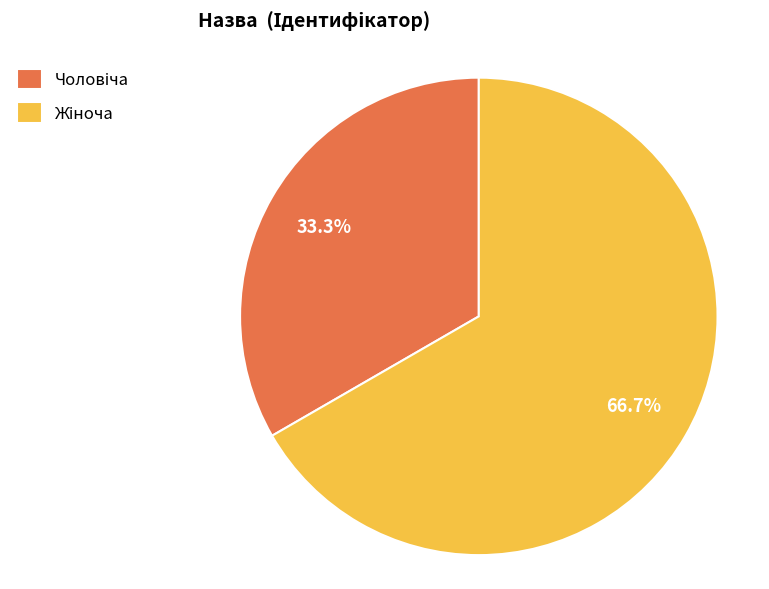

Does any single category account for the majority?

Yes